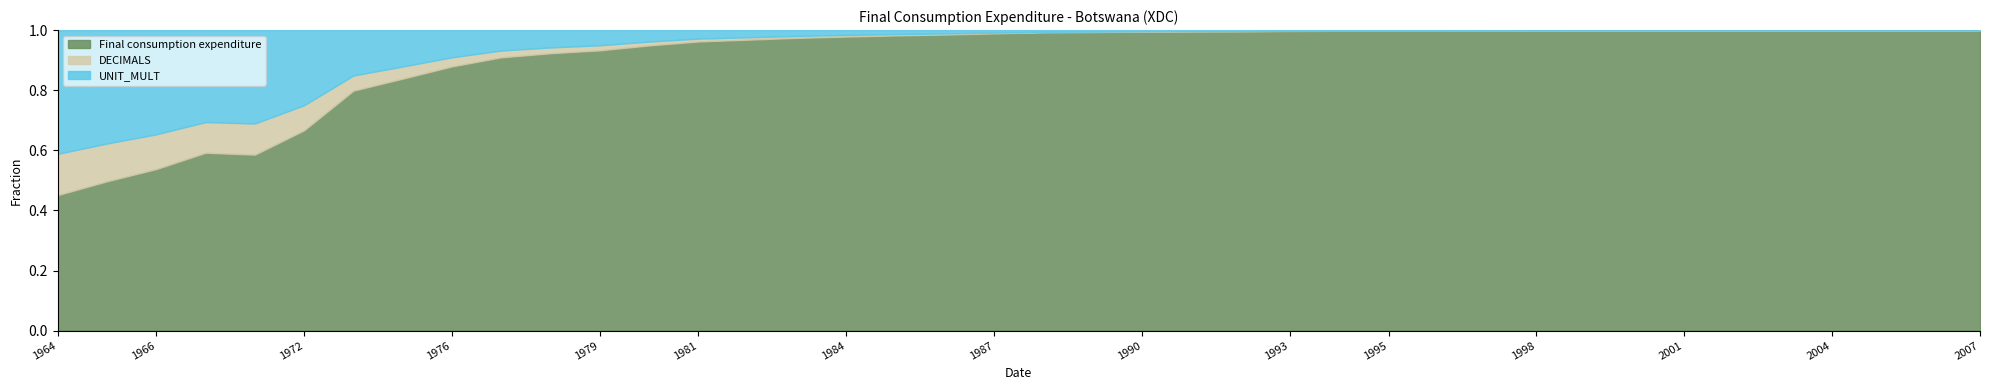

What are all the series names shown in the legend?

Final consumption expenditure, DECIMALS, UNIT_MULT